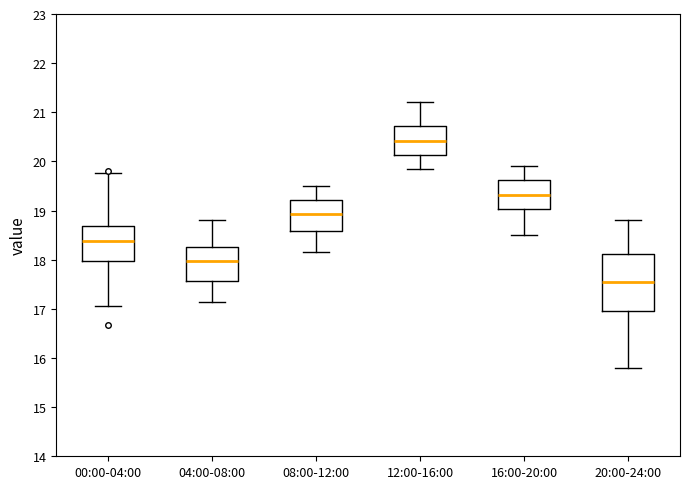

Reading left to right, transcribe this box plot: for each box, give where its median line is, the range the box spans, and where its two whiskers end, as read against the y-axis. The values are not printed on the chart, so give them approximately, as read against the axis.

00:00-04:00: median 18.4, box 18.0 to 18.7, whiskers 17.1 to 19.8
04:00-08:00: median 18.0, box 17.6 to 18.3, whiskers 17.1 to 18.8
08:00-12:00: median 18.9, box 18.6 to 19.2, whiskers 18.2 to 19.5
12:00-16:00: median 20.4, box 20.1 to 20.7, whiskers 19.9 to 21.2
16:00-20:00: median 19.3, box 19.0 to 19.6, whiskers 18.5 to 19.9
20:00-24:00: median 17.6, box 17.0 to 18.1, whiskers 15.8 to 18.8